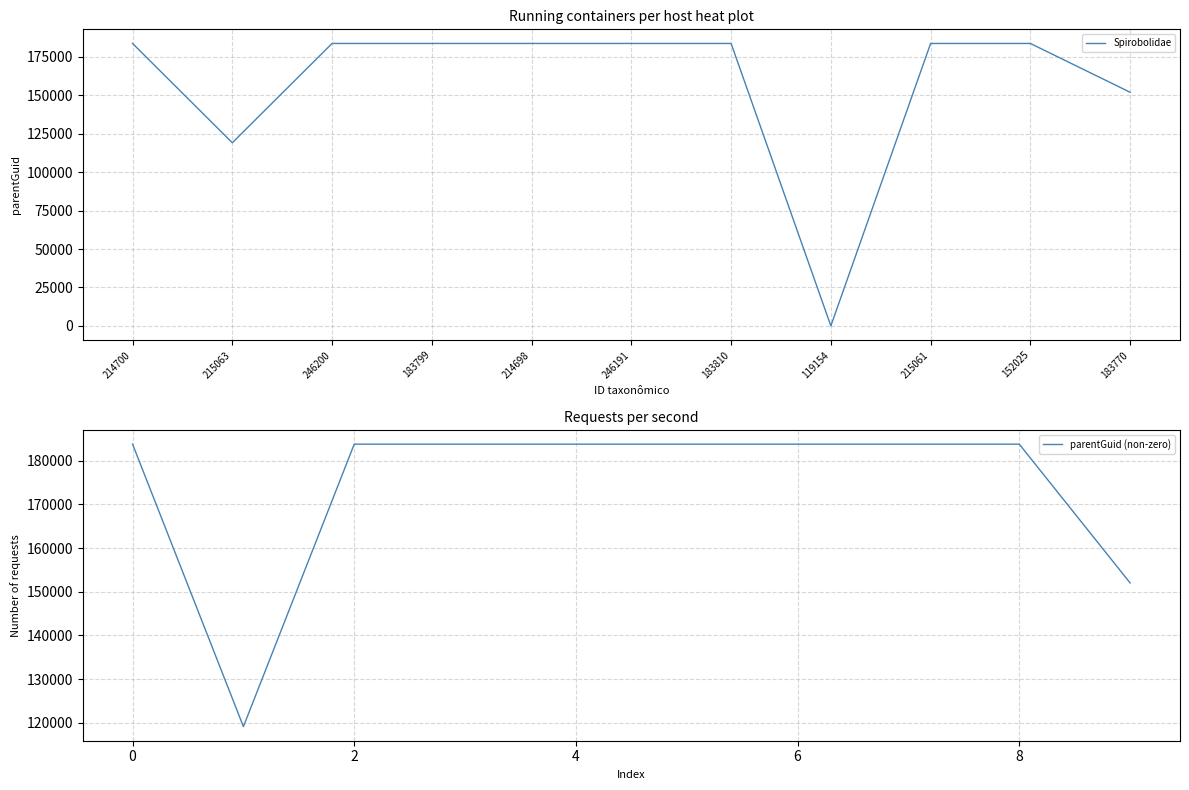

List the labels in order of value, largest first.

214700, 246200, 183799, 214698, 246191, 183810, 215061, 152025, 183770, 215063, 119154